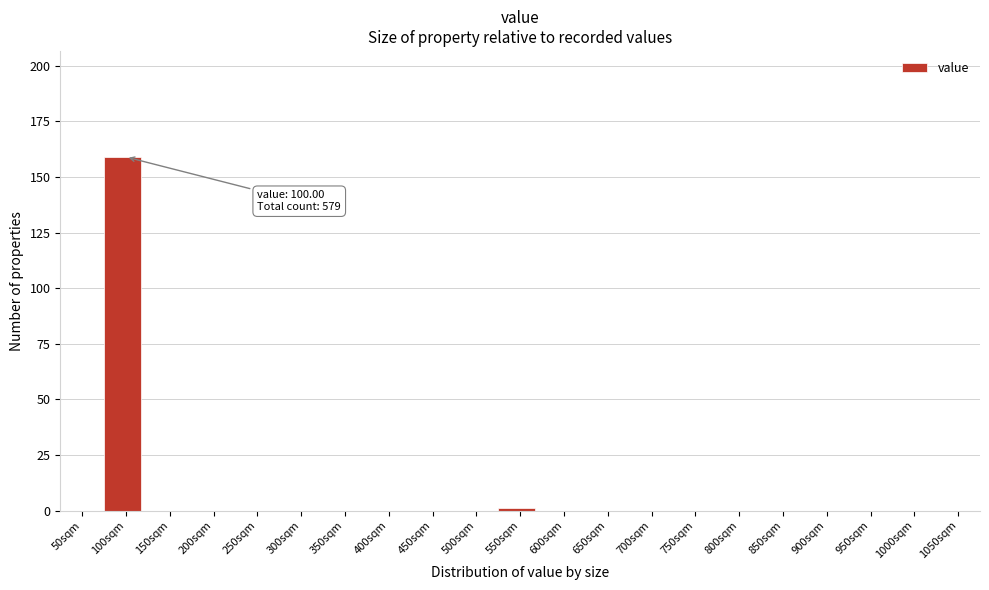

Reading left to right, list all the values displayed in this chart.

50sqm=0	100sqm=159	150sqm=0	200sqm=0	250sqm=0	300sqm=0	350sqm=0	400sqm=0	450sqm=0	500sqm=0	550sqm=1	600sqm=0	650sqm=0	700sqm=0	750sqm=0	800sqm=0	850sqm=0	900sqm=0	950sqm=0	1000sqm=0	1050sqm=0